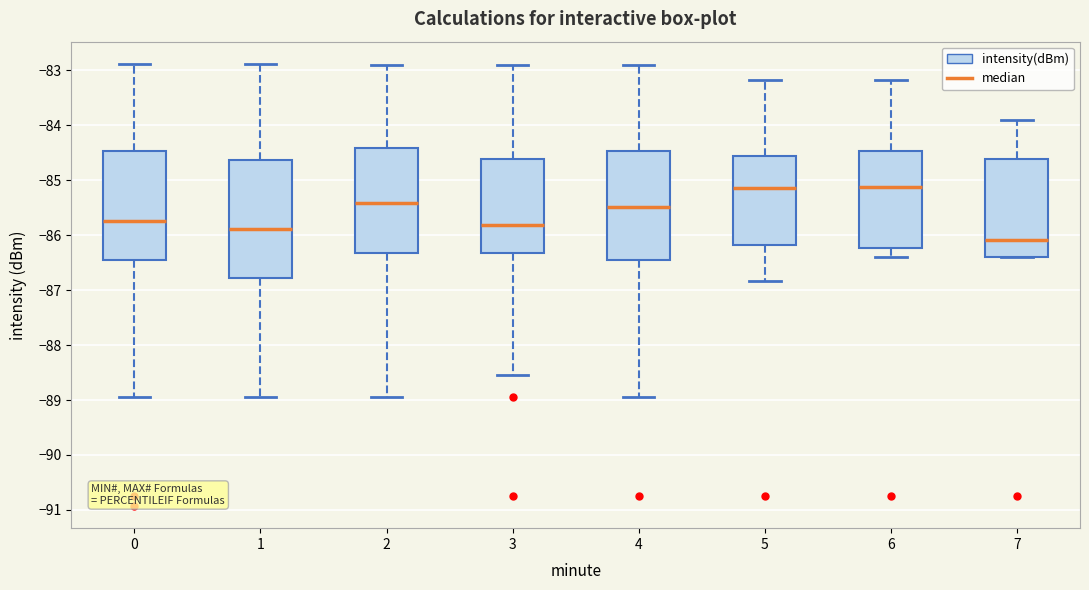

Which box is the tallest, from its lower edge to its upper edge?

1